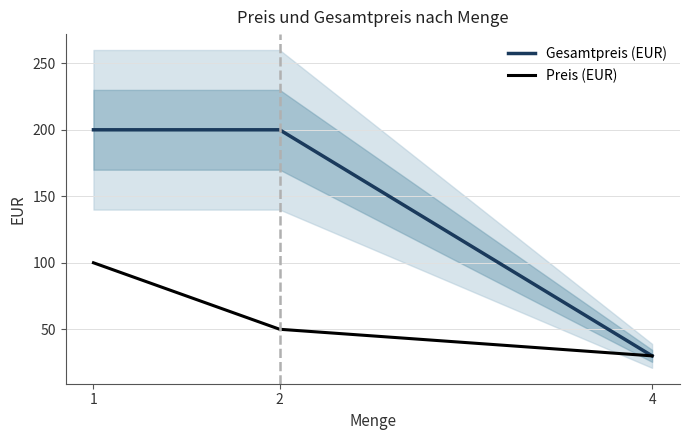

Does the chart have visible grid lines?

Yes